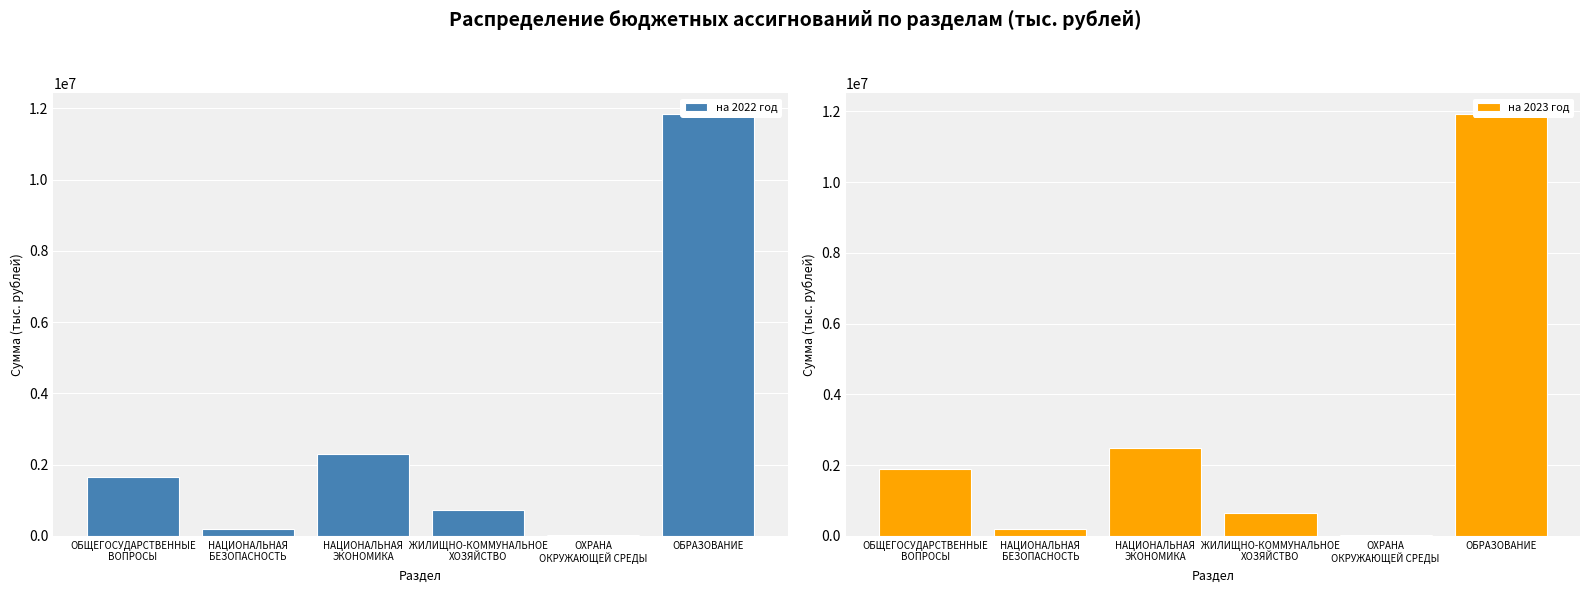

How many bars are there in total?

12